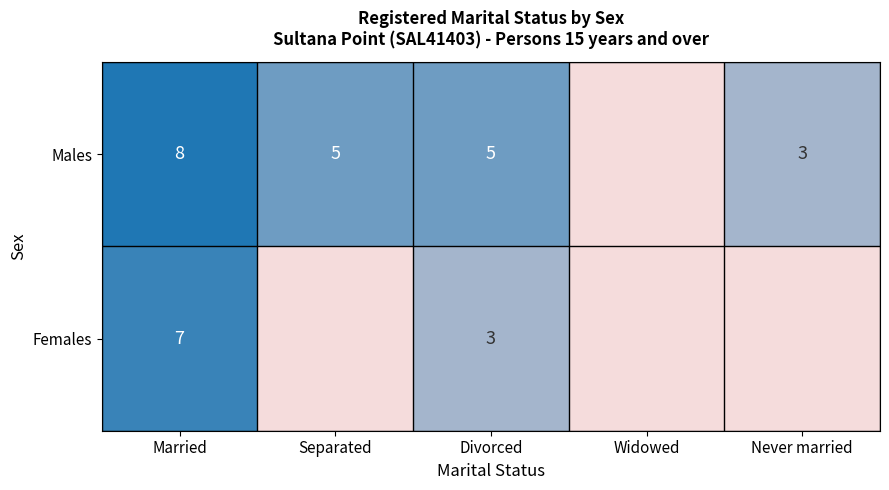

What is the total value across all series at Divorced?

8